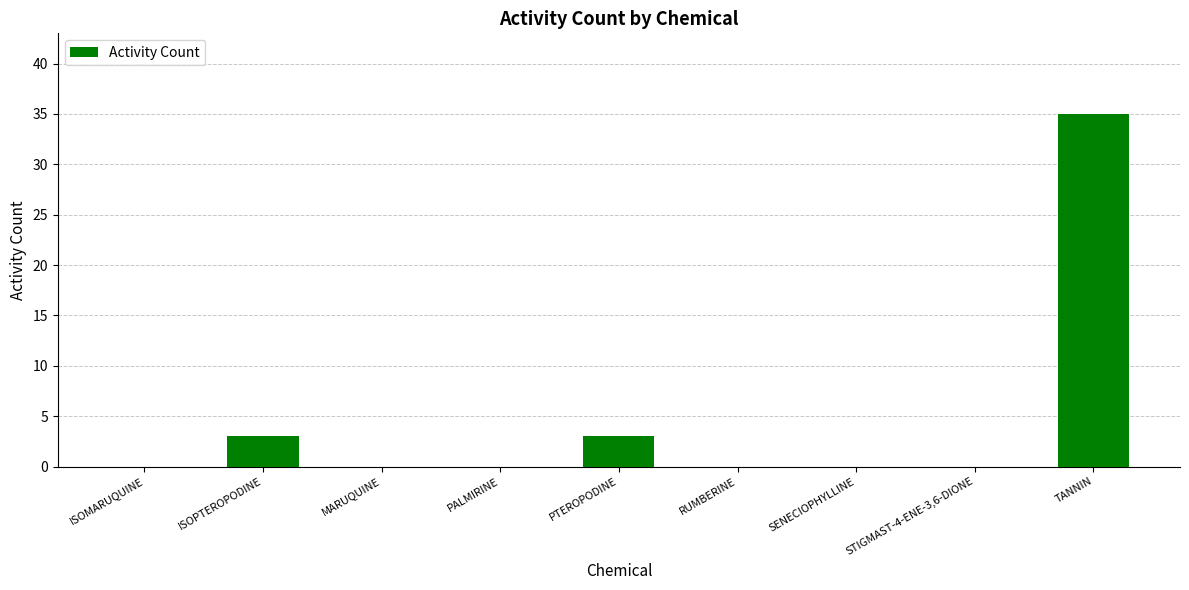

What is the sum of the values at PTEROPODINE and TANNIN?

38